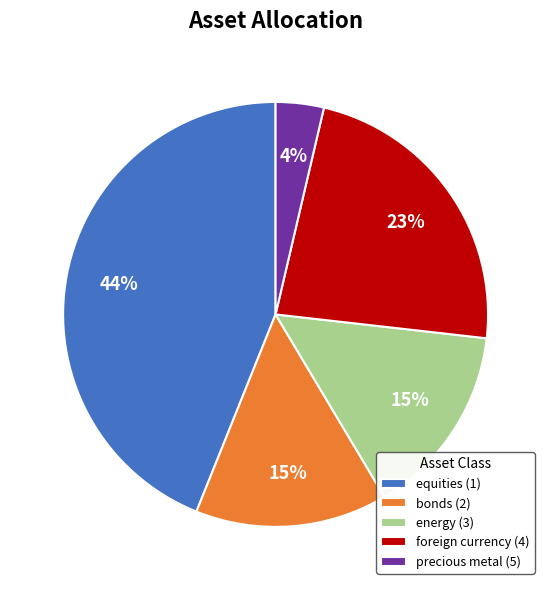

Which has a higher value, equities (1) or bonds (2)?

equities (1)